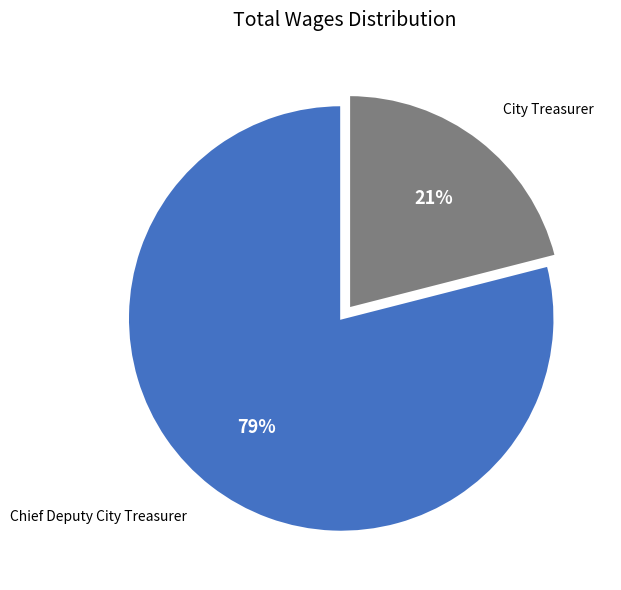

Rank the categories by value from highest to lowest.

Chief Deputy City Treasurer, City Treasurer